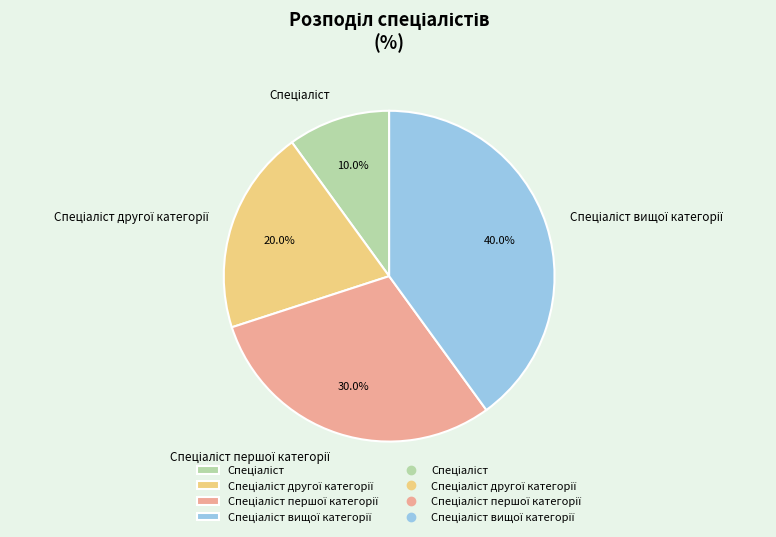

To the nearest percent, what is the difference between the largest and smallest slice percentages?

30%